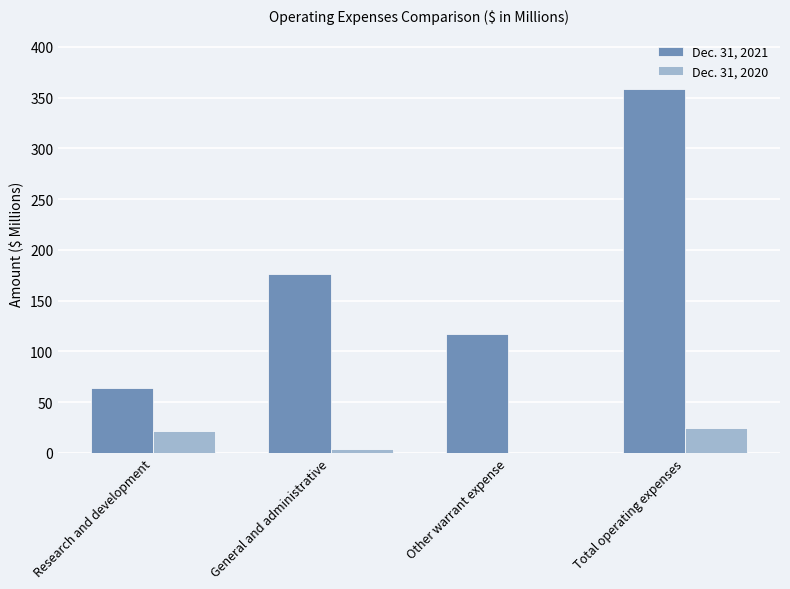

Which series changed the most between General and administrative and Total operating expenses?

Dec. 31, 2021